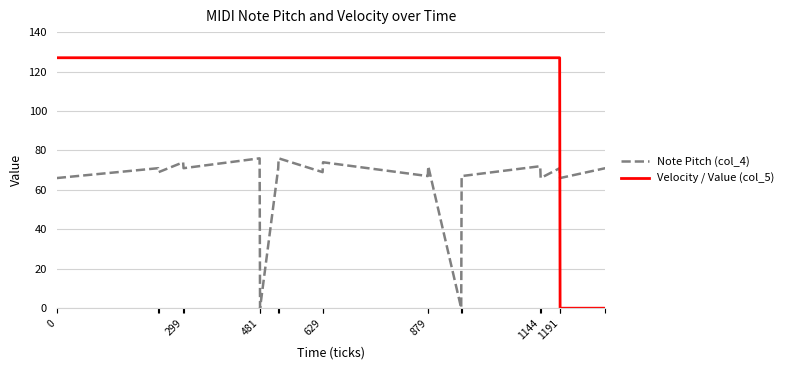

List the series in order of their peak value, highest first.

Velocity / Value (col_5), Note Pitch (col_4)